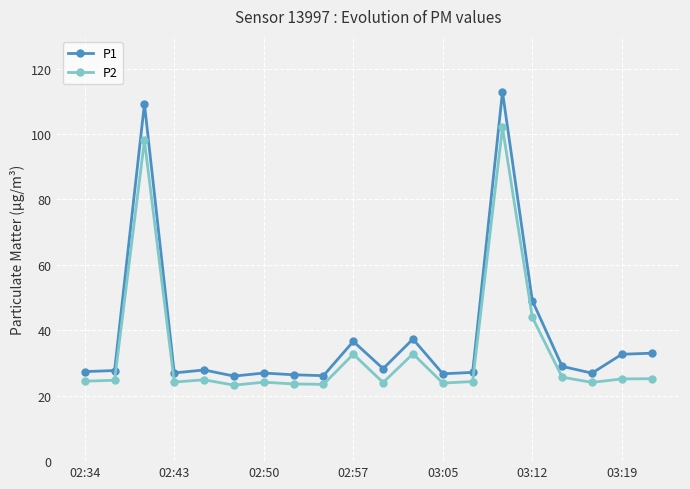

What is the average value of the P1 series?

38.2